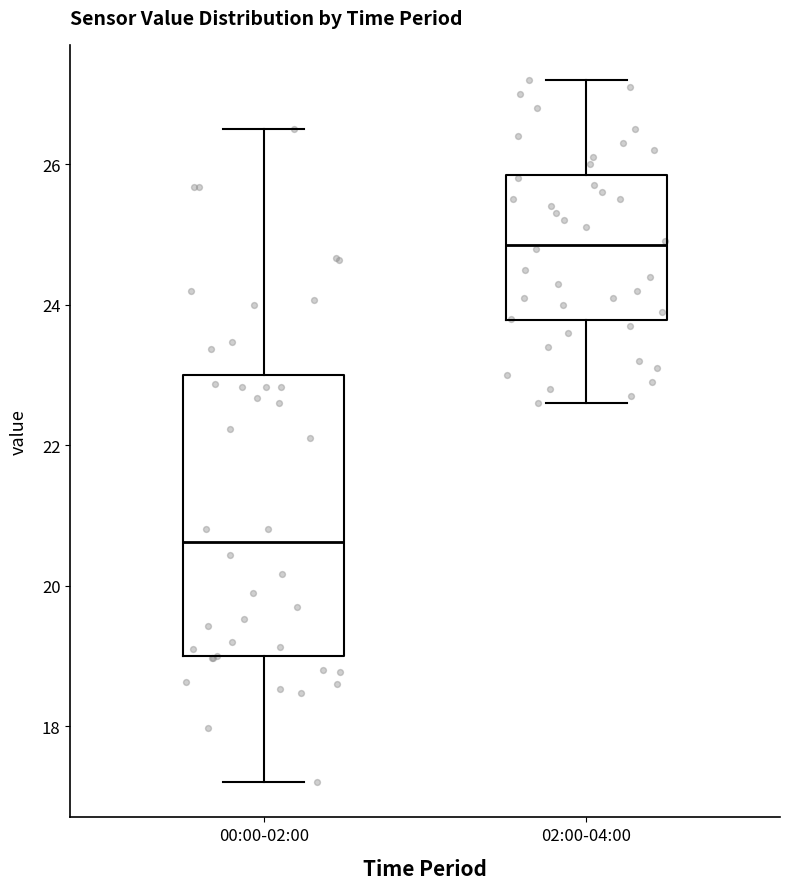

Reading left to right, transcribe this box plot: for each box, give where its median line is, the range the box spans, and where its two whiskers end, as read against the y-axis. The values are not printed on the chart, so give them approximately, as read against the axis.

00:00-02:00: median 20.6, box 19.0 to 23.0, whiskers 17.2 to 26.6
02:00-04:00: median 24.8, box 23.8 to 25.8, whiskers 22.6 to 27.2